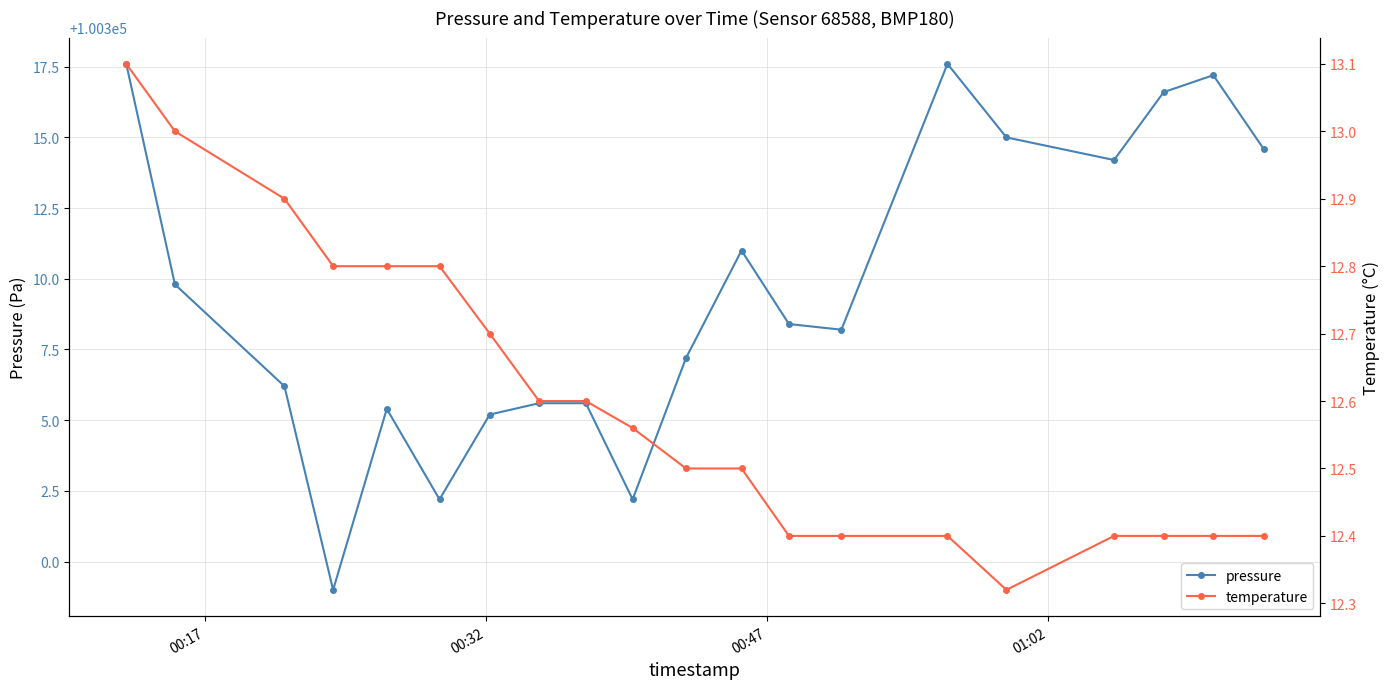

What is the maximum value shown in the chart?

100317.6